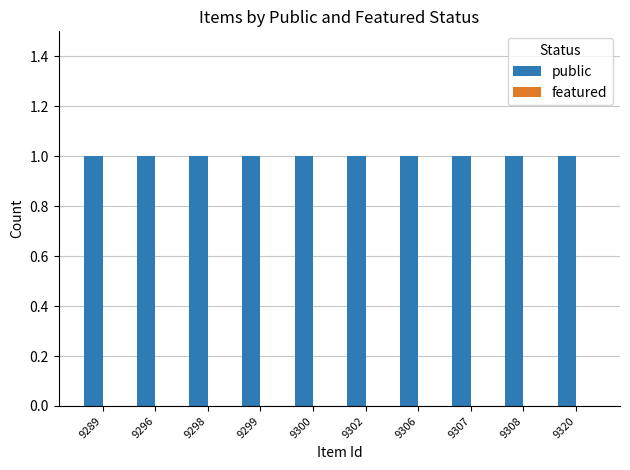

Rank the categories by public value from lowest to highest.

9289, 9296, 9298, 9299, 9300, 9302, 9306, 9307, 9308, 9320